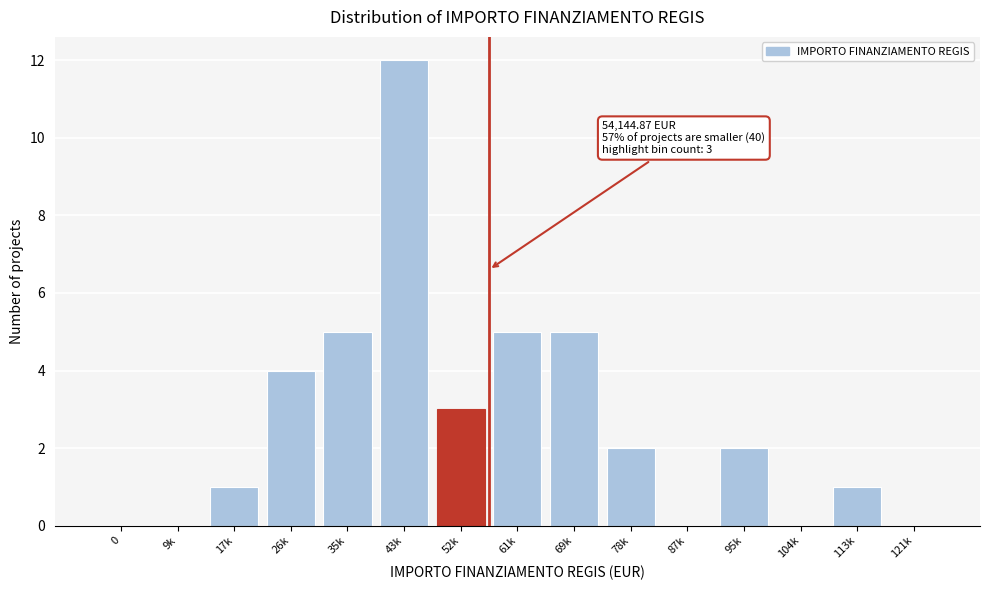

Reading left to right, extract all data points from this chart.

0=0	9k=0	17k=1	26k=4	35k=5	43k=12	52k=3	61k=5	69k=5	78k=2	87k=0	95k=2	104k=0	113k=1	121k=0